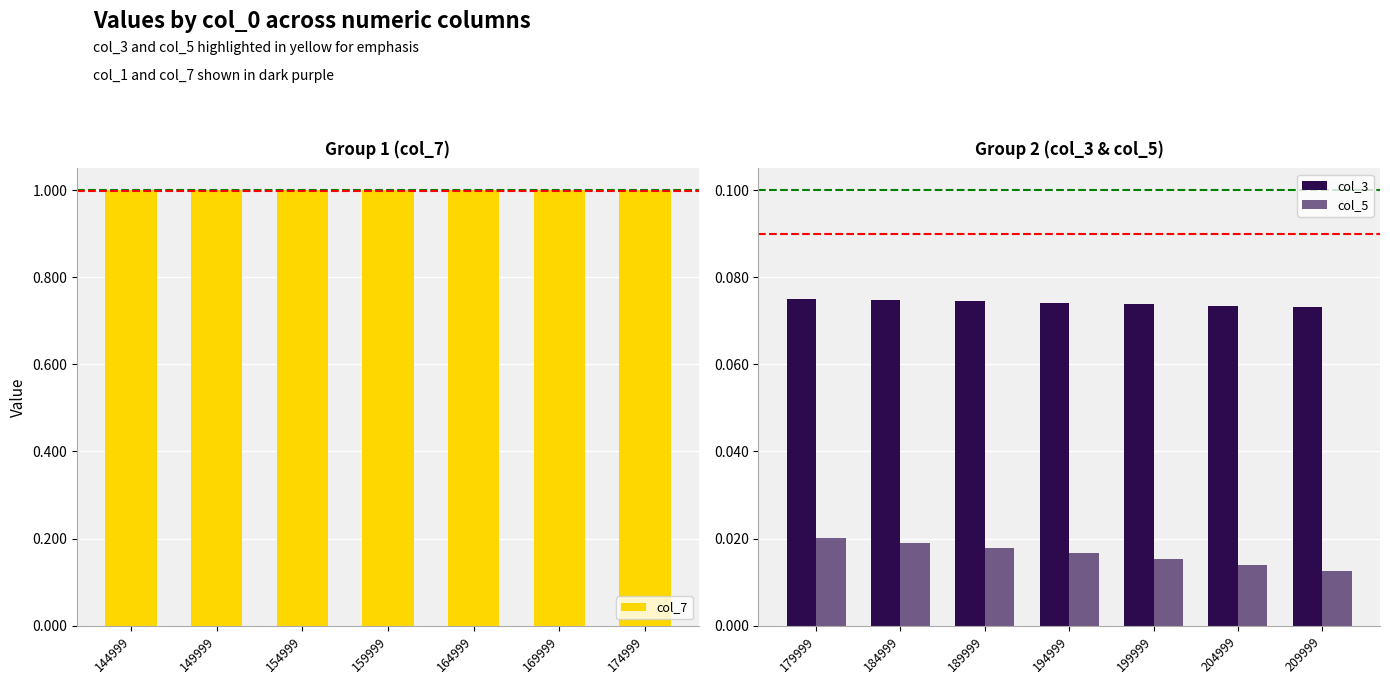

What are all the series names shown in the legend?

col_7, col_3, col_5